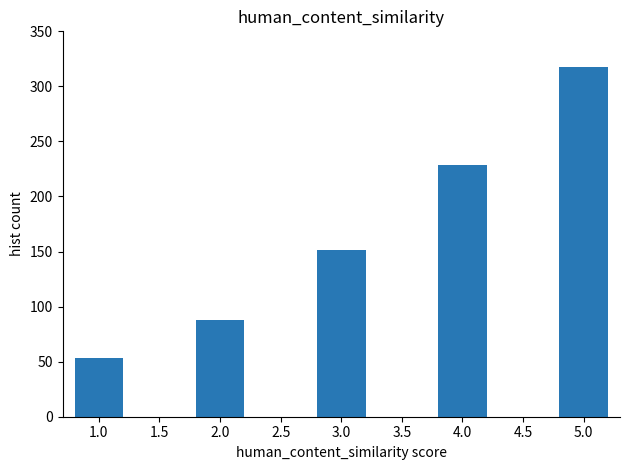

Reading right to left, what are all the values shown in this chart?

318	229	151	88	53